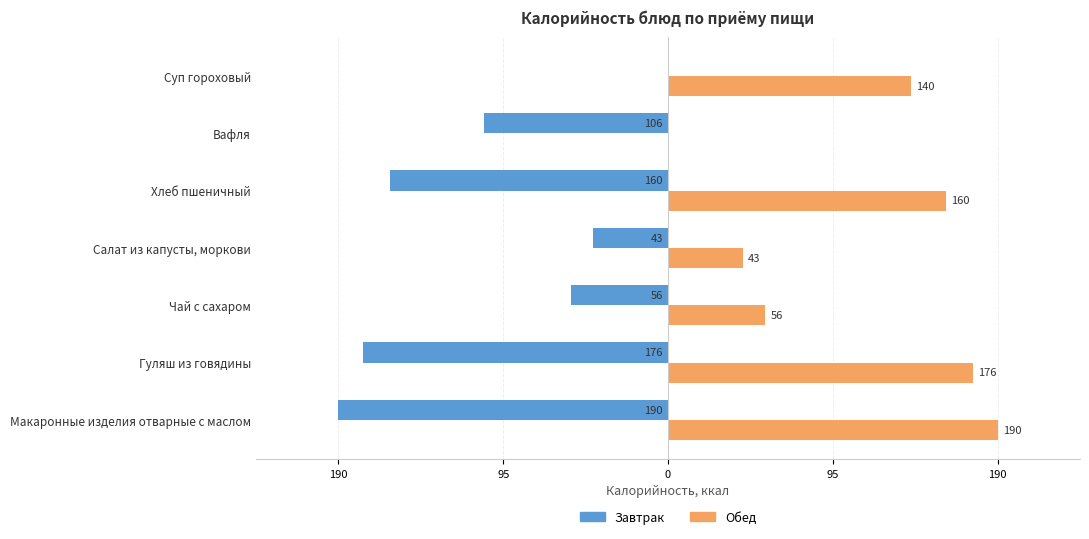

Rank the series by their average value, from lowest to highest.

Завтрак, Обед